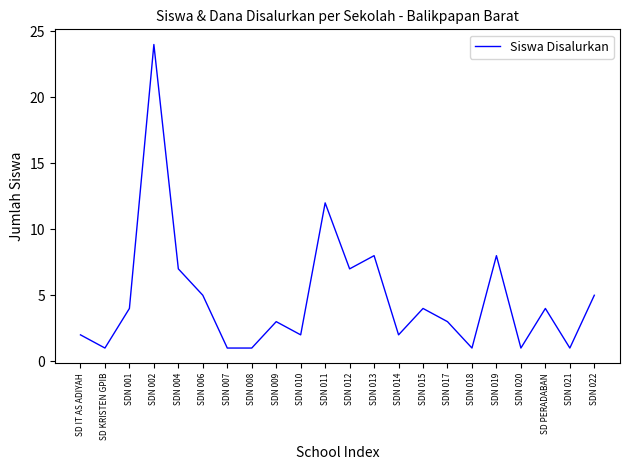

What is the difference between the maximum and minimum values?

23